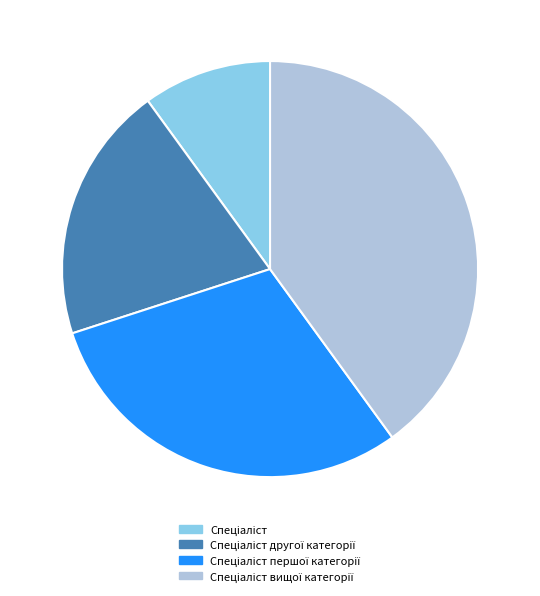

Is there a majority slice in this chart?

No